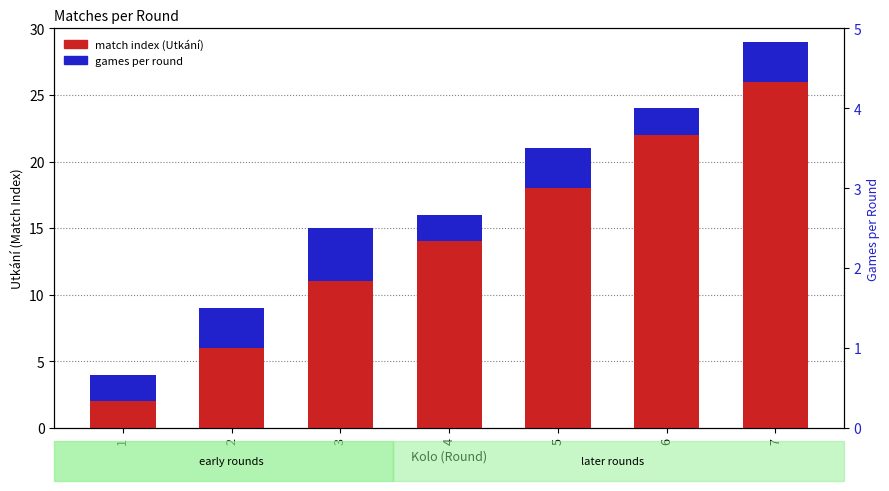

What is the sum of all match count per round values?

19